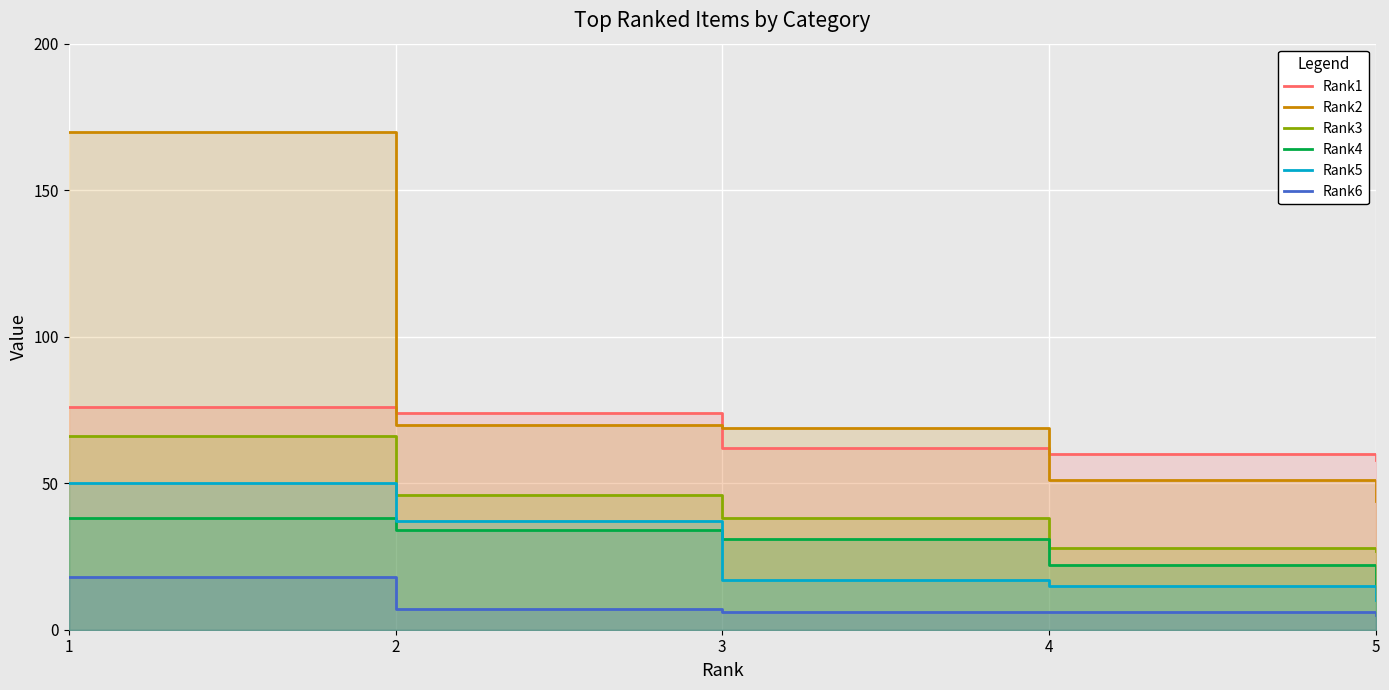

What is the difference between the Rank3 values at 2 and 5?

19